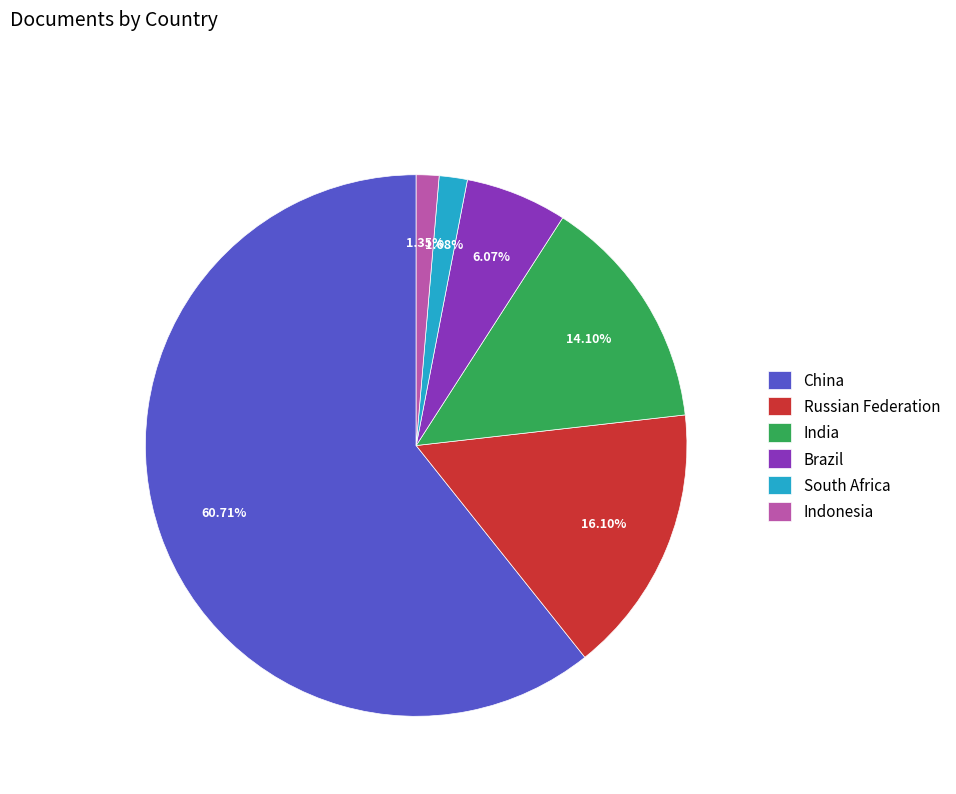

To the nearest percent, what is the difference between the largest and smallest slice percentages?

59%